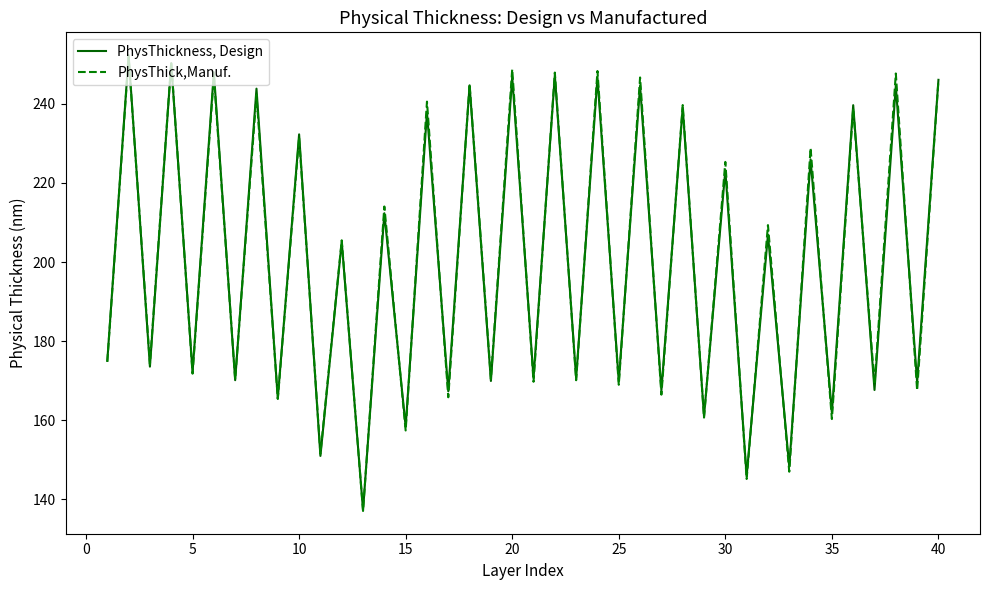

What is the average value of the PhysThickness, Design series?

200.3